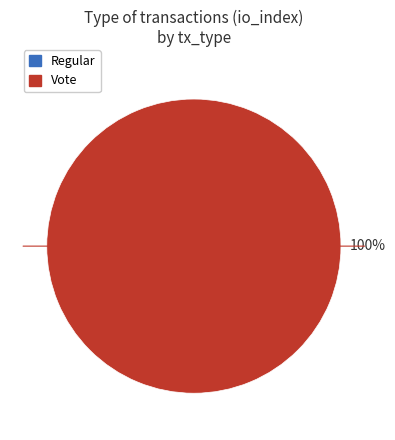

What is the majority slice?

Vote